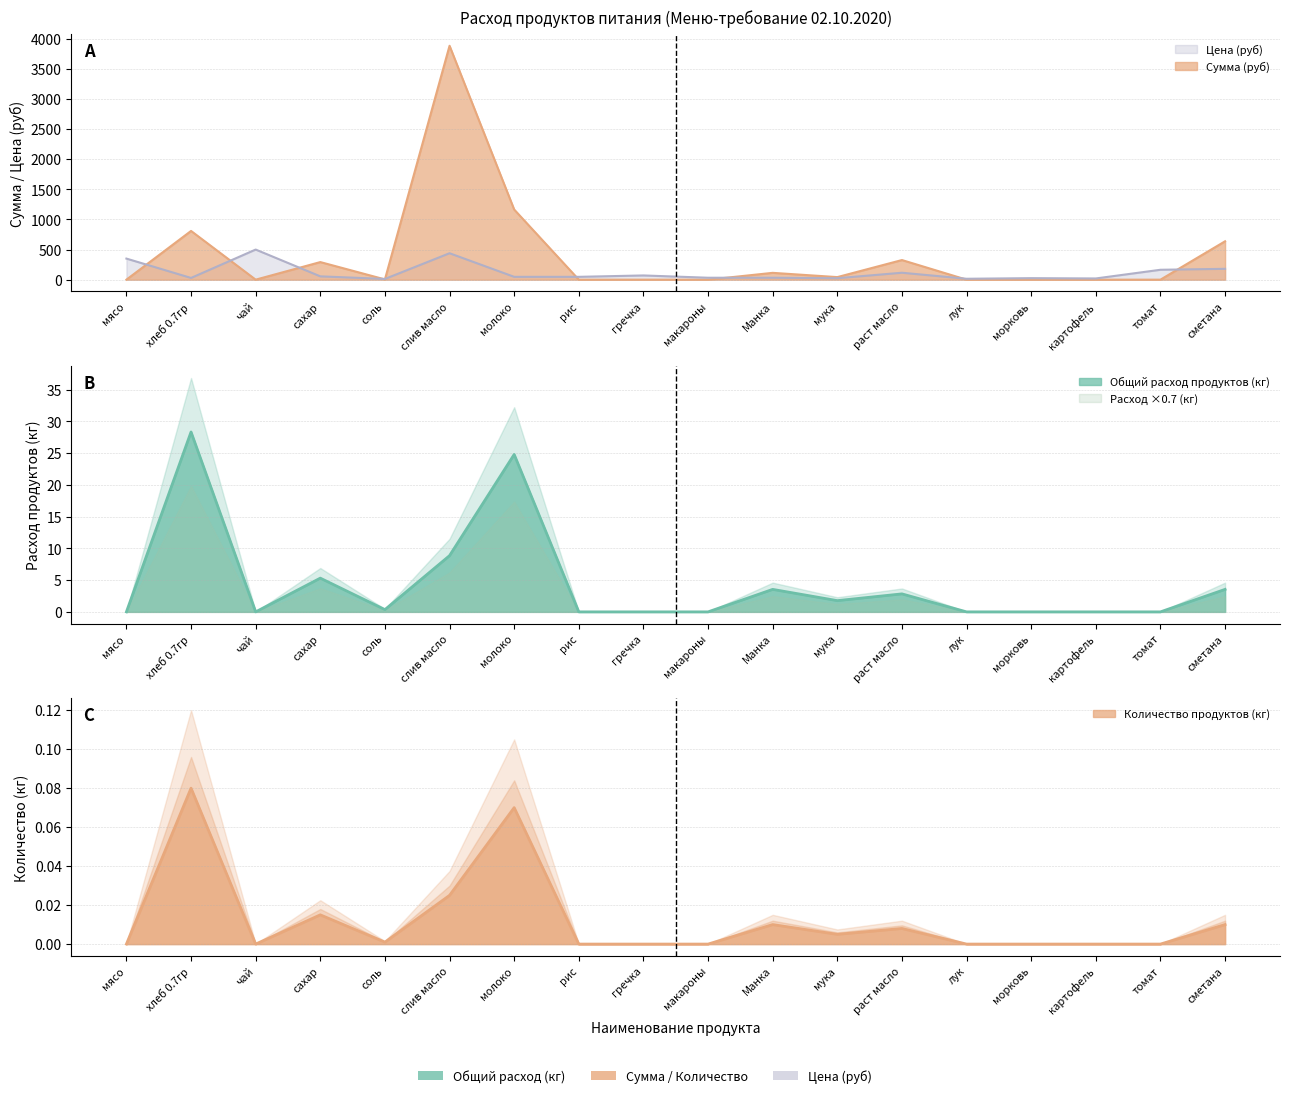

What is the sum of the Сумма (руб) values at хлеб 0.7гр and рис?

809.1